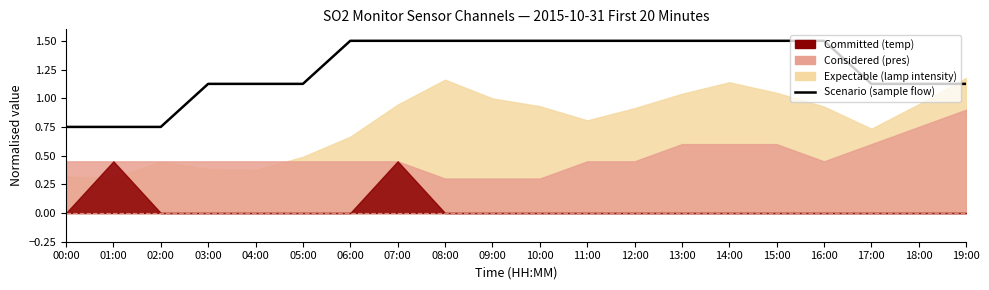

The value at 19:00 is 0.5. True or false?

False